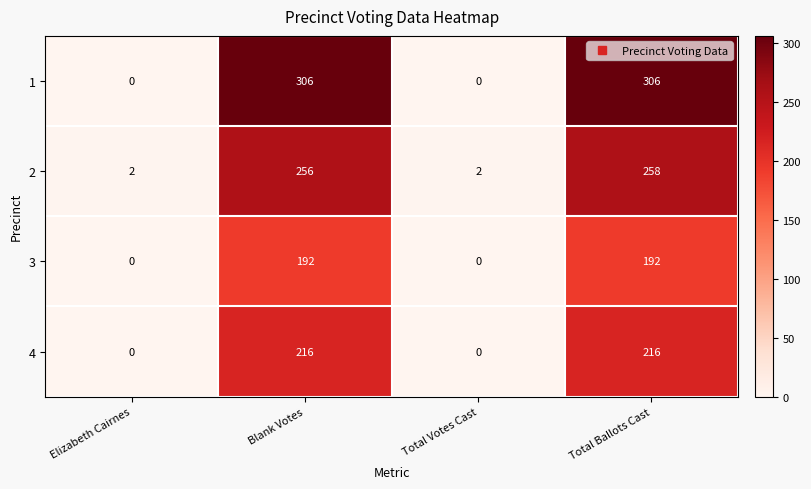

What is the difference between the 3 values at Blank Votes and Elizabeth Cairnes?

192